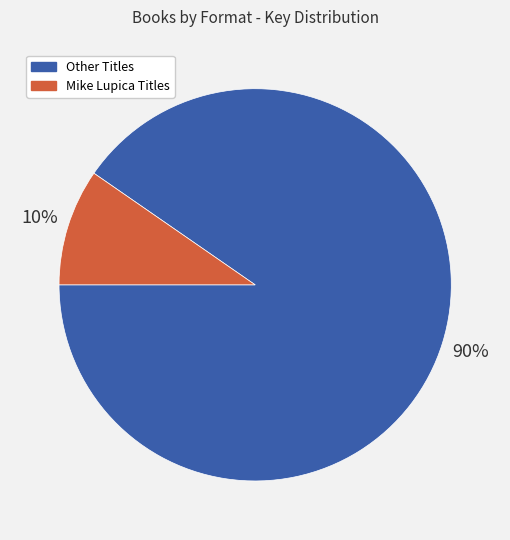

To the nearest percent, what is the average slice percentage?

50%